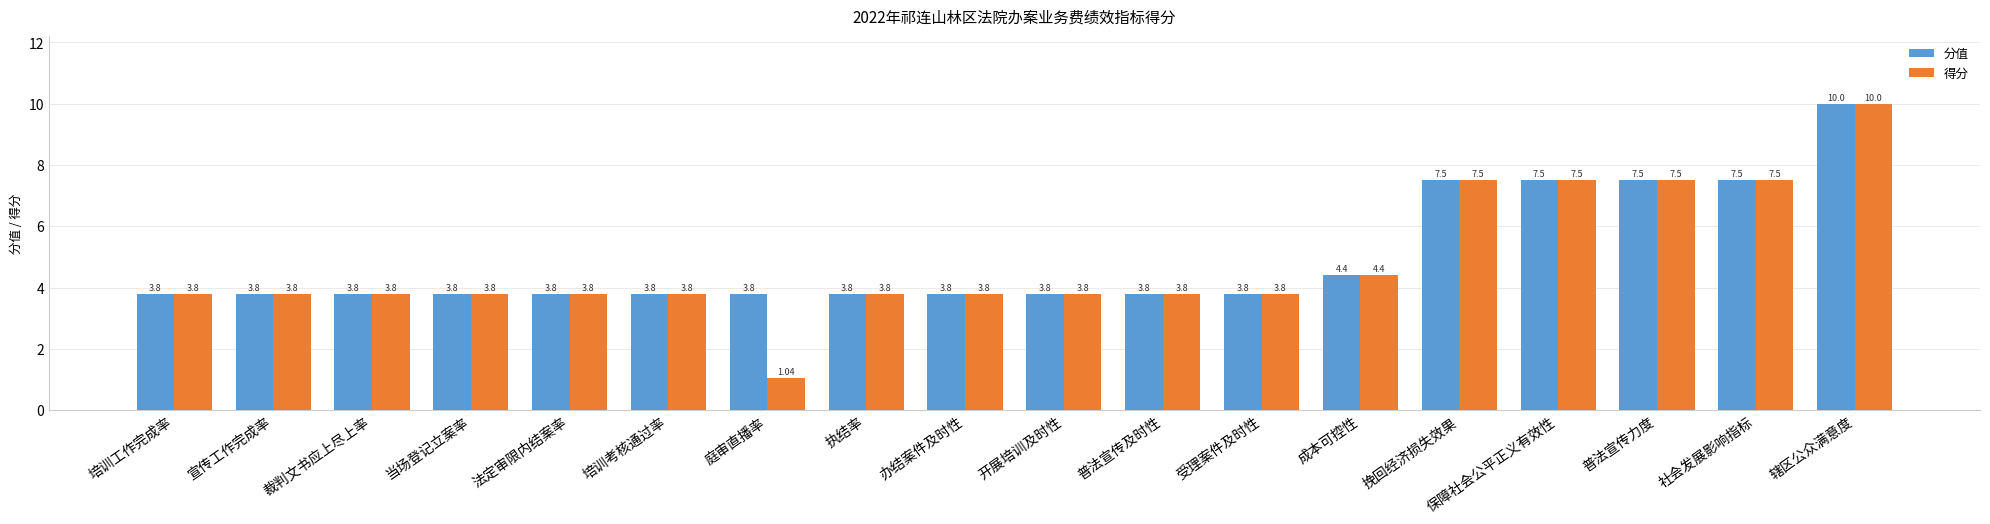

At how many categories does at least one series exceed 5?

5